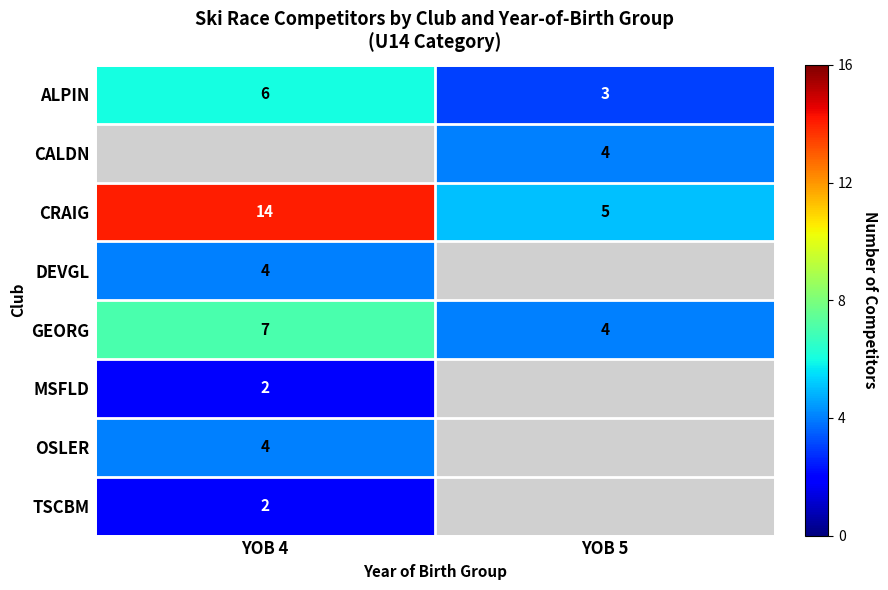

How many data points in GEORG are less than 7?

1